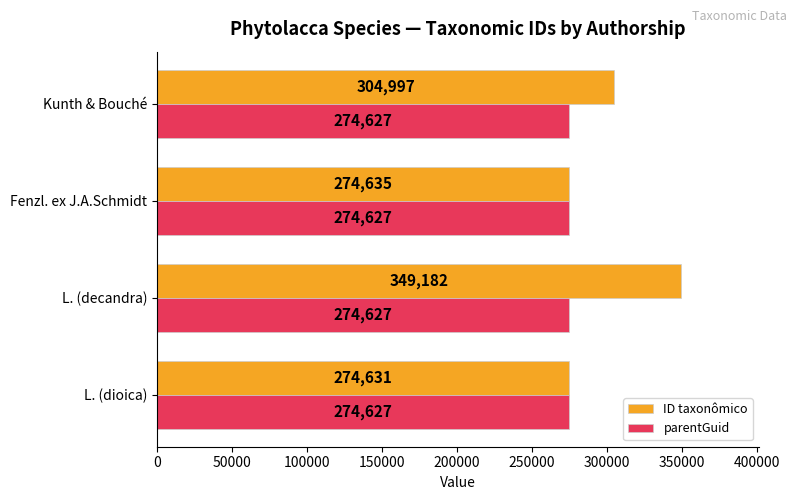

Rank the series by their maximum value, from highest to lowest.

ID taxonômico, parentGuid